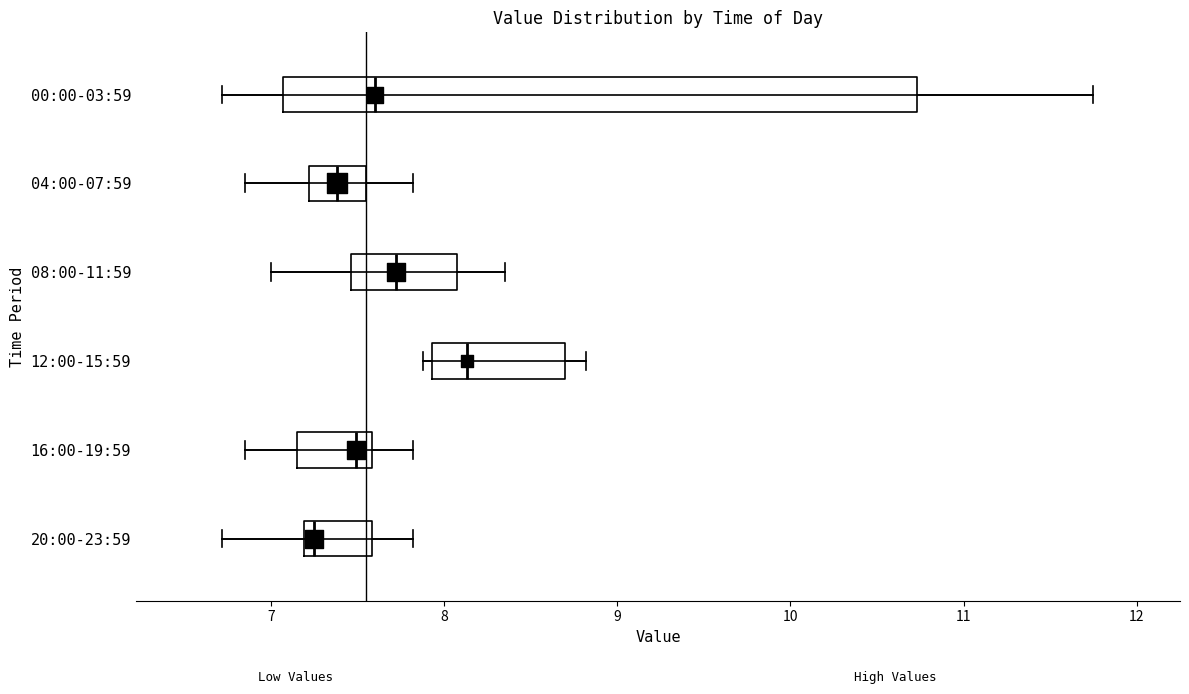

Reading bottom to top, transcribe this box plot: for each box, give where its median line is, the range the box spans, and where its two whiskers end, as read against the x-axis. The values are not printed on the chart, so give them approximately, as read against the axis.

20:00-23:59: median 7.3, box 7.2 to 7.6, whiskers 6.7 to 7.8
16:00-19:59: median 7.5, box 7.2 to 7.6, whiskers 6.9 to 7.8
12:00-15:59: median 8.1, box 7.9 to 8.7, whiskers 7.9 (just left of the box's left edge) to 8.8
08:00-11:59: median 7.7, box 7.5 to 8.1, whiskers 7.0 to 8.4
04:00-07:59: median 7.4, box 7.2 to 7.6, whiskers 6.9 to 7.8
00:00-03:59: median 7.6, box 7.1 to 10.7, whiskers 6.7 to 11.8